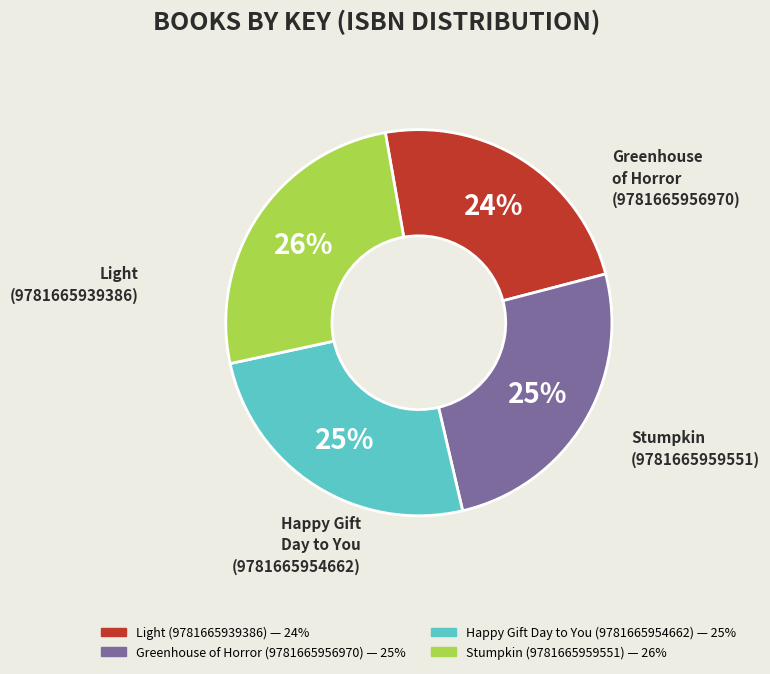

To the nearest percent, what is the difference between the largest and smallest slice percentages?

2%